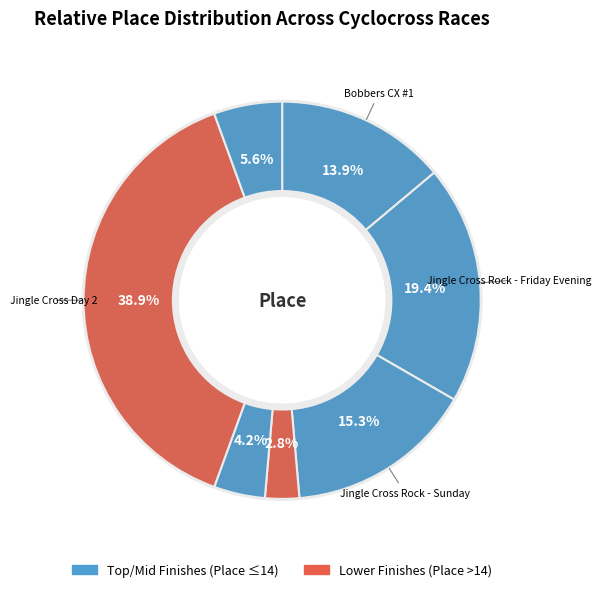

What is the ratio of the value at Jingle Cross Rock - Sunday to the value at Jingle Cross Day 2?

0.4